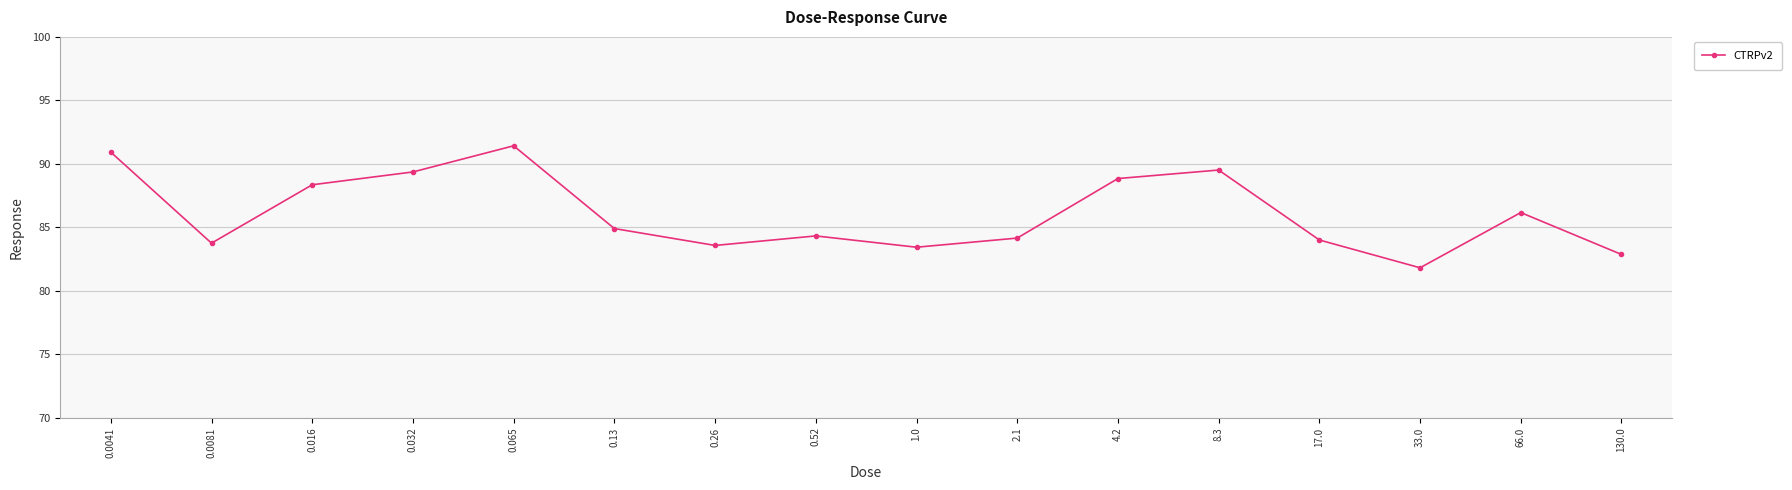

True or false: the data has more than 1 interior local peaks.

True